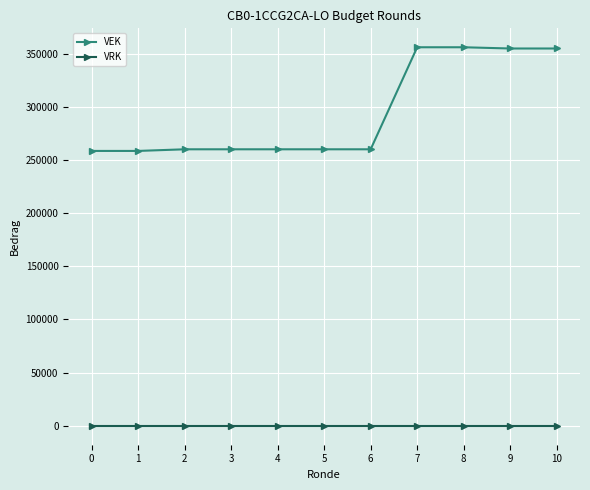

Is it true that VEK equals 429355 at 4?

False